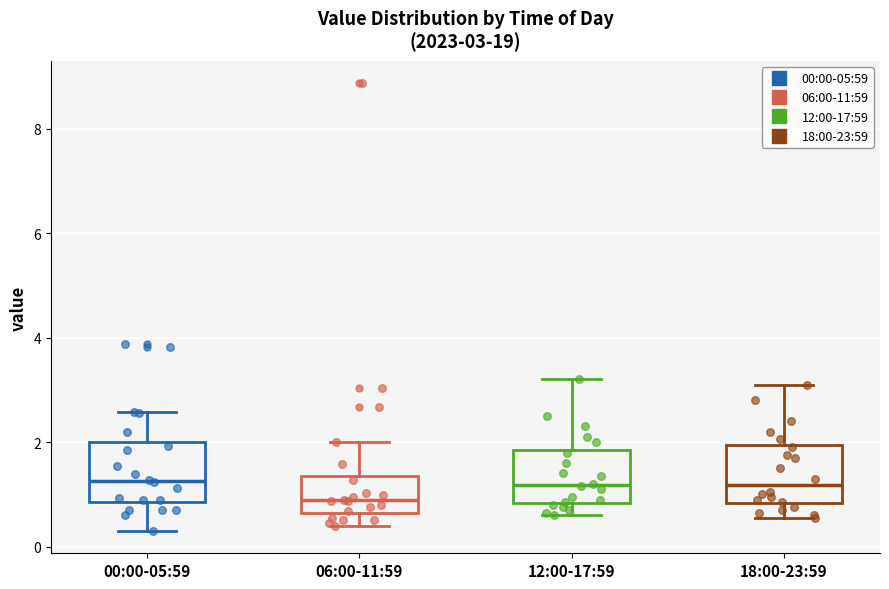

Which box has the lowest median line?

06:00-11:59